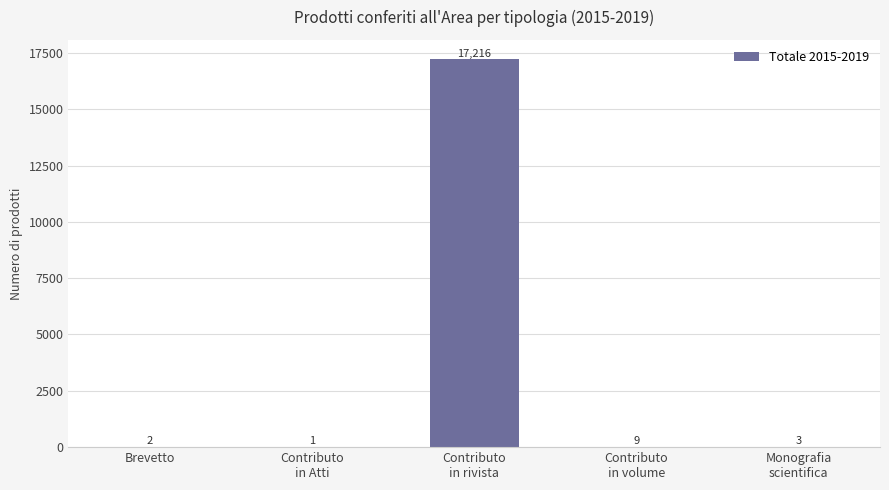

What is the sum of all values?

17231